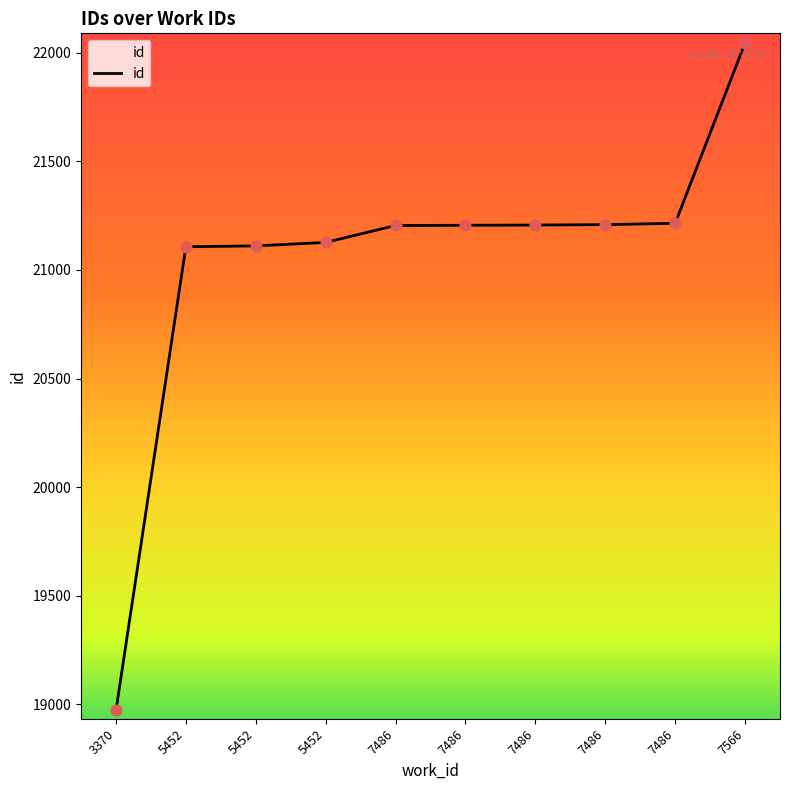

Approximately how many times larger is the value at 7486 compared to 5452?

1.0